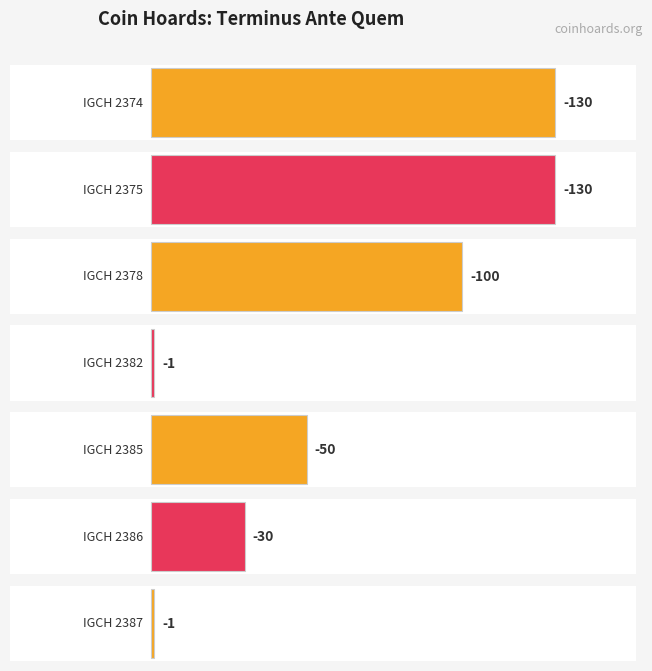

Is it true that the value at IGCH 2378 is -21?

False